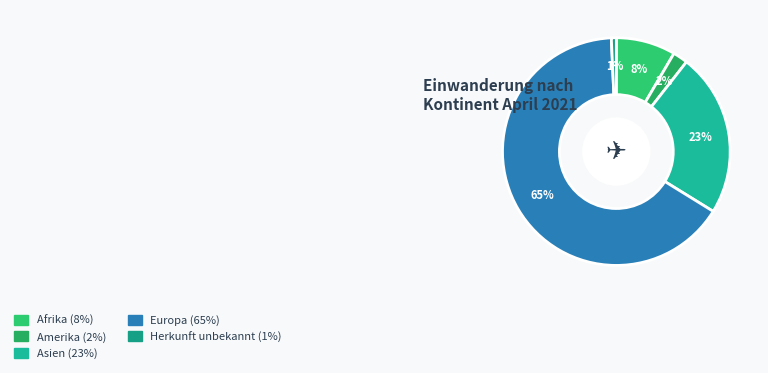

Which slice is the largest?

Europa